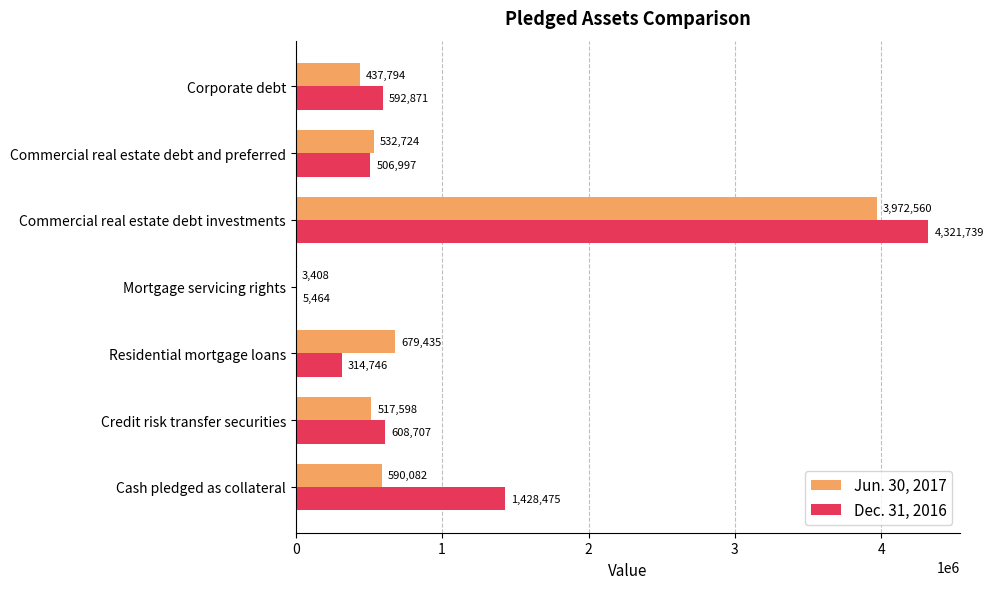

Which series has the largest total across all categories?

Dec. 31, 2016